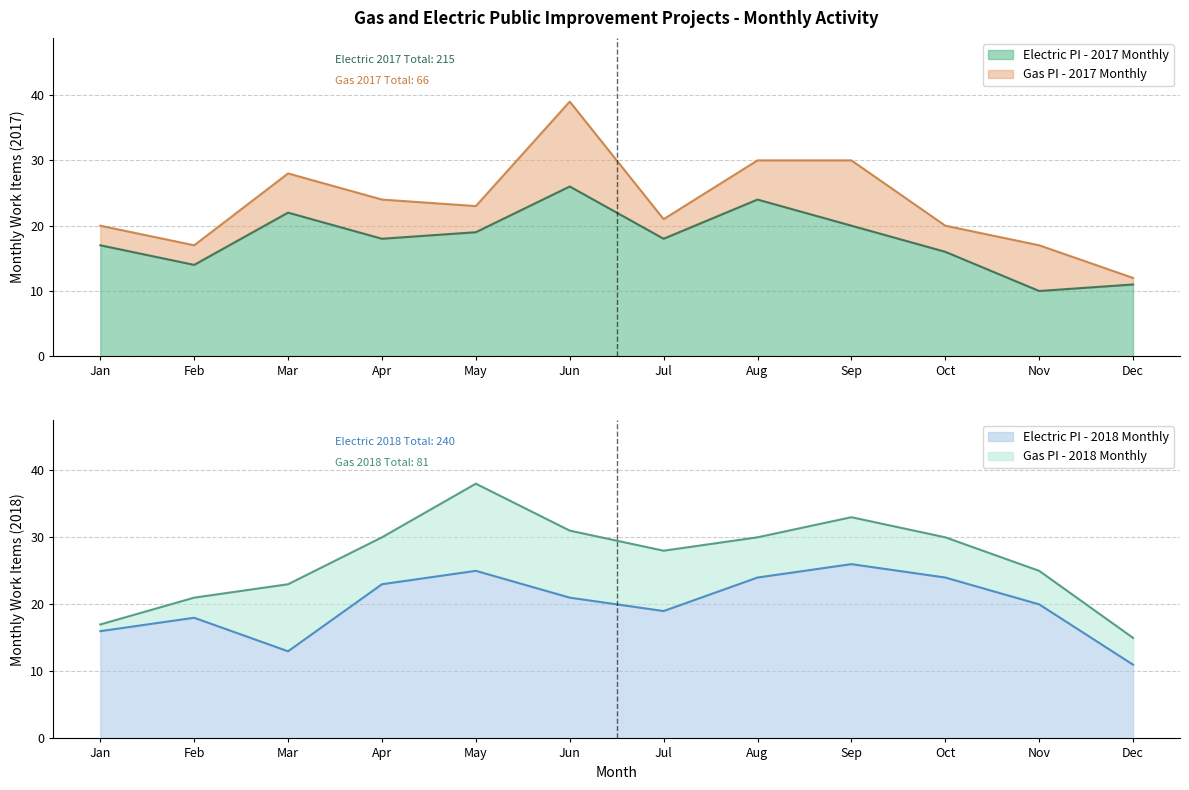

What is the lowest value of the Electric PI - 2017 Monthly series?

10